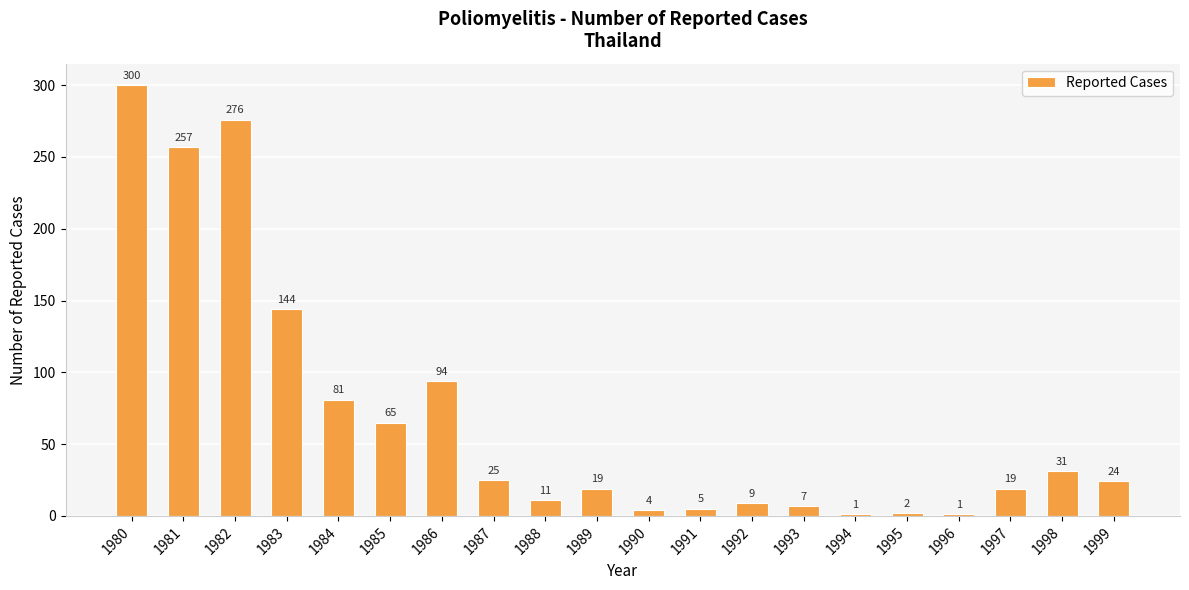

Which category has the highest value across all series?

1980